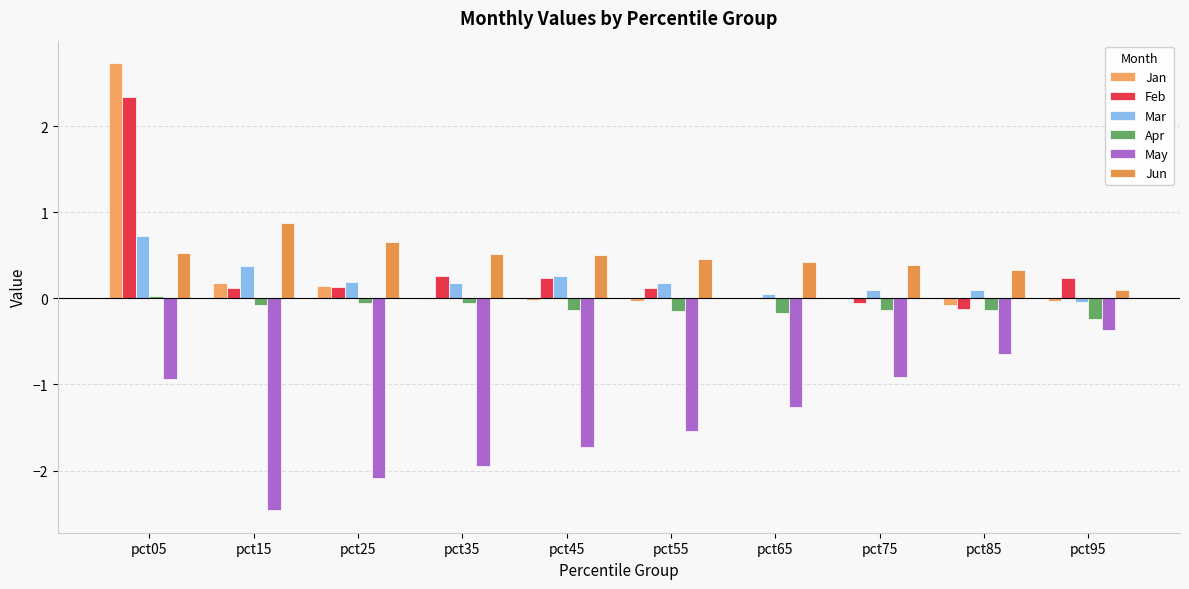

The value of Apr at pct05 is 0.0. True or false?

False